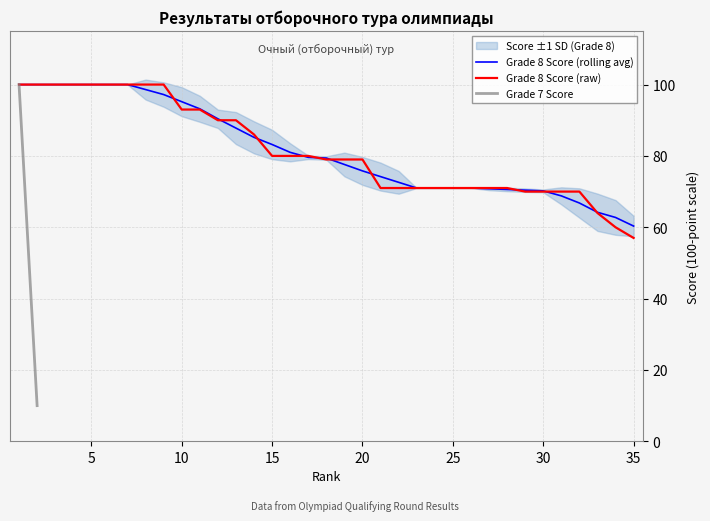

Reading left to right, what are all the values shown in this chart?

100	100	100	100	100	100	100	100	100	93	93	90	90	86	80	80	80	79	79	79	71	71	71	71	71	71	71	71	70	70	70	70	64	60	57